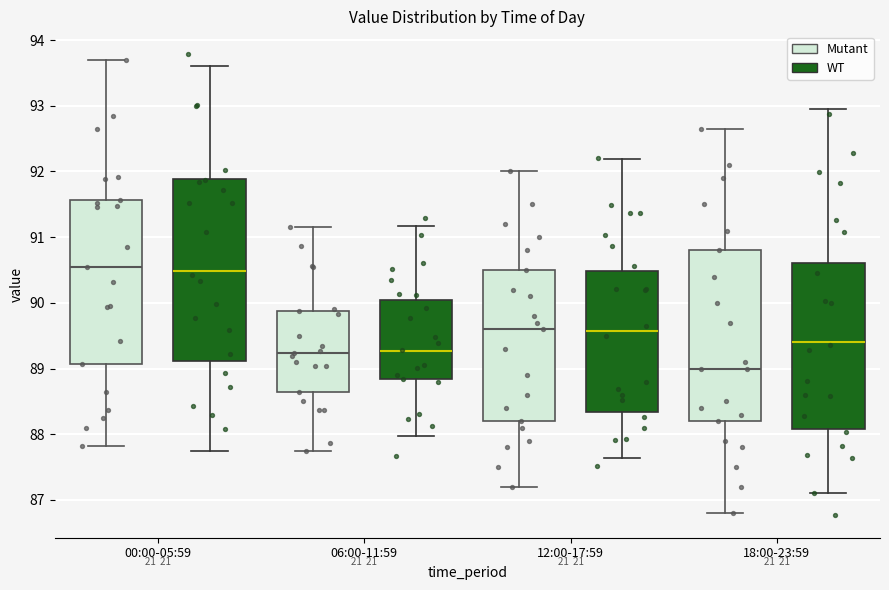

Reading left to right, read every box against the y-axis: the position of its median line, the range the box covers, and the ends of its whiskers. The values are not printed on the chart, so give them approximately, as read against the axis.

00:00-05:59 (Mutant): median 90.5, box 89.1 to 91.6, whiskers 87.8 to 93.7
00:00-05:59 (WT): median 90.5, box 89.1 to 91.9, whiskers 87.7 to 93.6
06:00-11:59 (Mutant): median 89.2, box 88.7 to 89.9, whiskers 87.8 to 91.2
06:00-11:59 (WT): median 89.3, box 88.8 to 90.0, whiskers 88.0 to 91.2
12:00-17:59 (Mutant): median 89.6, box 88.2 to 90.5, whiskers 87.2 to 92.0
12:00-17:59 (WT): median 89.6, box 88.3 to 90.5, whiskers 87.6 to 92.2
18:00-23:59 (Mutant): median 89.0, box 88.2 to 90.8, whiskers 86.8 to 92.6
18:00-23:59 (WT): median 89.4, box 88.1 to 90.6, whiskers 87.1 to 93.0